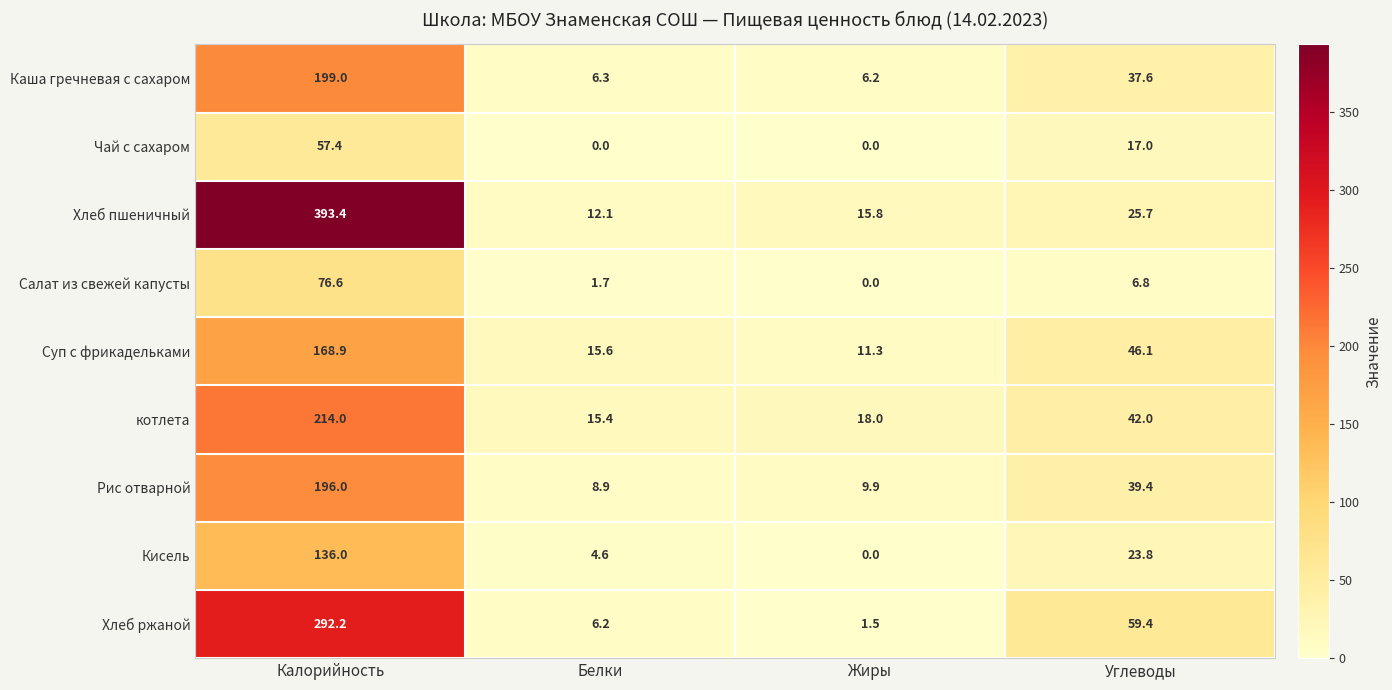

At Калорийность, list the series in order from largest to smallest.

Хлеб пшеничный, Хлеб ржаной, котлета, Каша гречневая с сахаром, Рис отварной, Суп с фрикадельками, Кисель, Салат из свежей капусты, Чай с сахаром